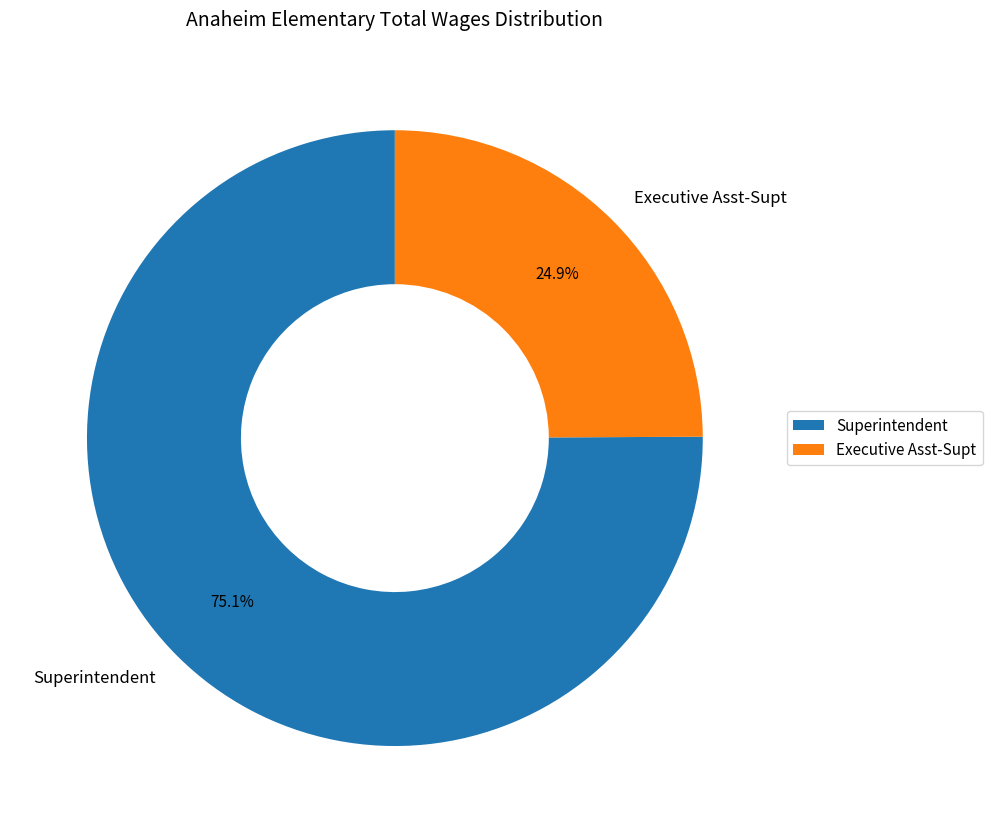

What is the largest slice in the pie chart?

Superintendent